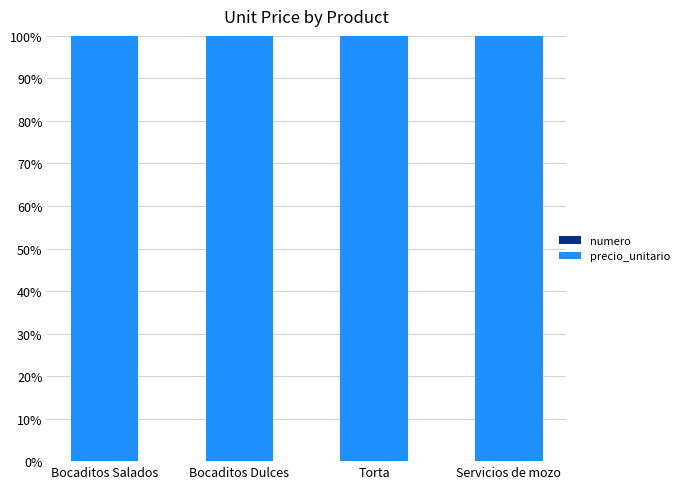

True or false: precio_unitario has a value of 100.0 at Bocaditos Dulces.

True